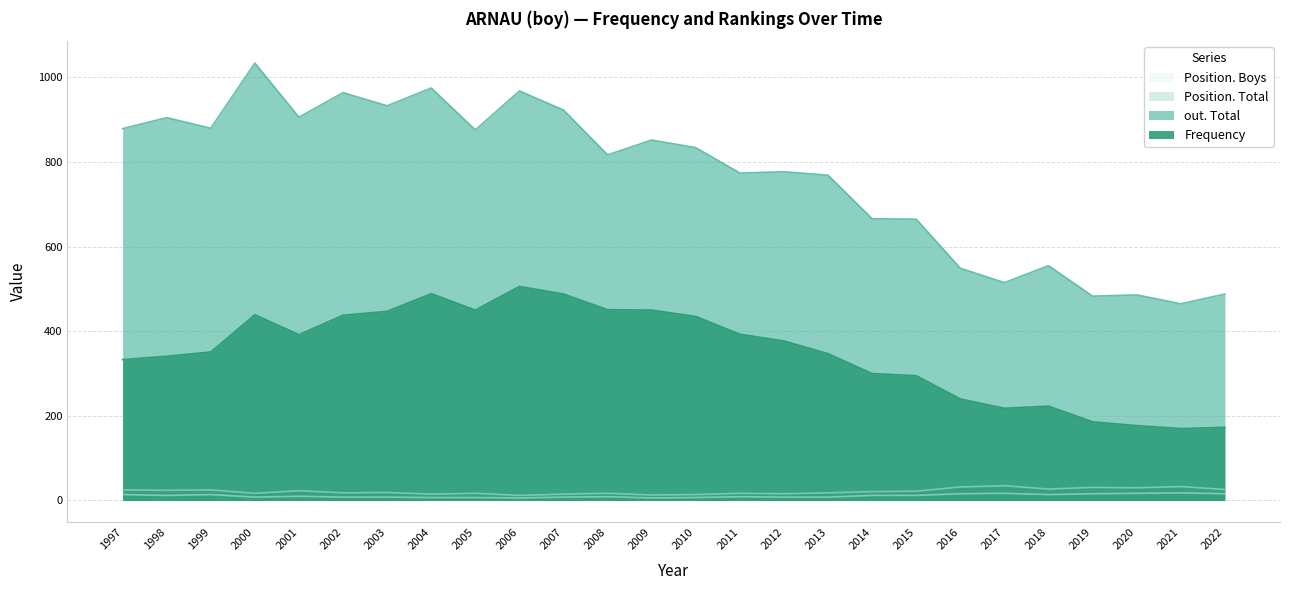

At which label is out. Total closest to 749?

2013